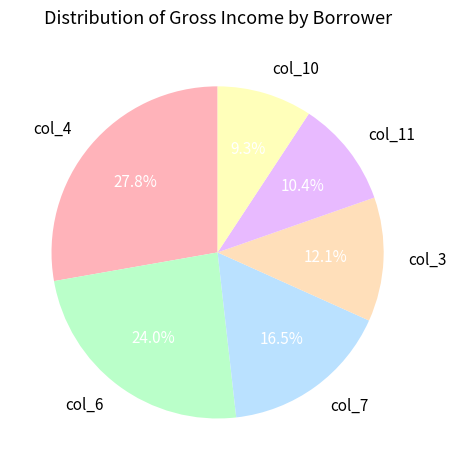

What is the largest slice in the pie chart?

col_4